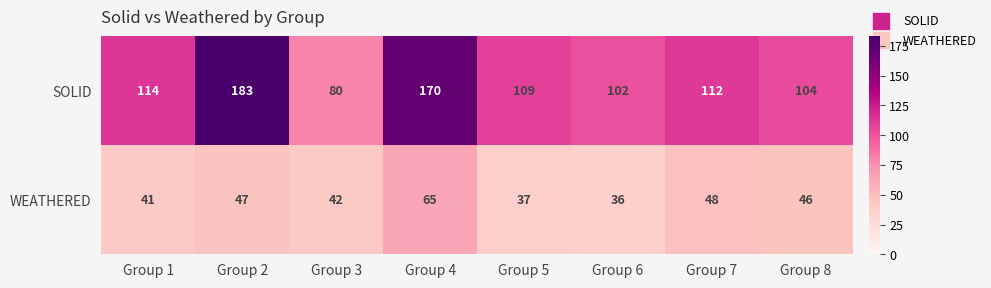

Is it true that SOLID equals 109 at Group 5?

True